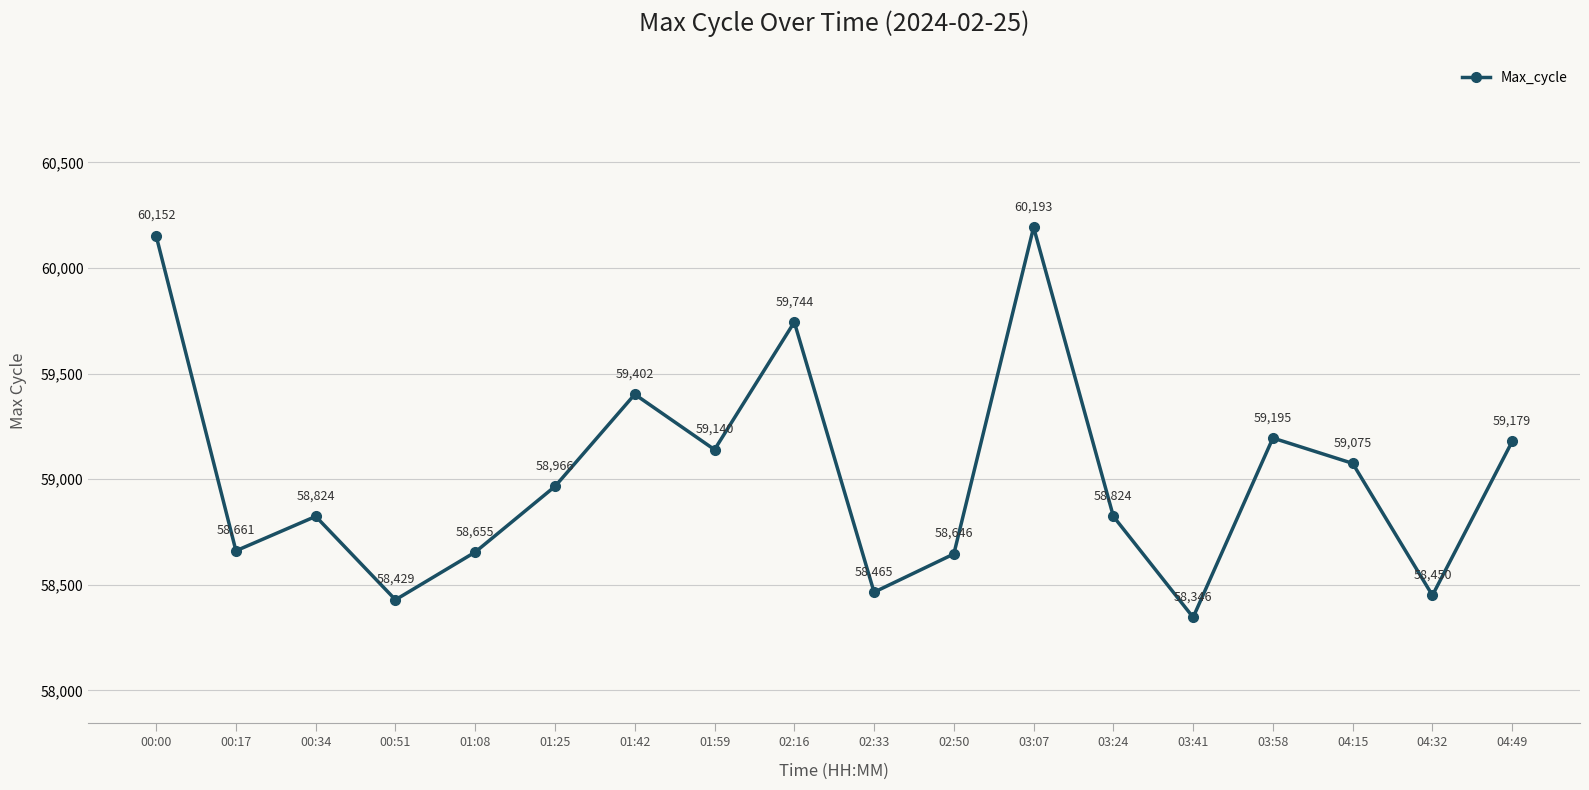

Reading left to right, list all the values displayed in this chart.

00:00=60152	00:17=58661	00:34=58824	00:51=58429	01:08=58655	01:25=58966	01:42=59402	01:59=59140	02:16=59744	02:33=58465	02:50=58646	03:07=60193	03:24=58824	03:41=58346	03:58=59195	04:15=59075	04:32=58450	04:49=59179